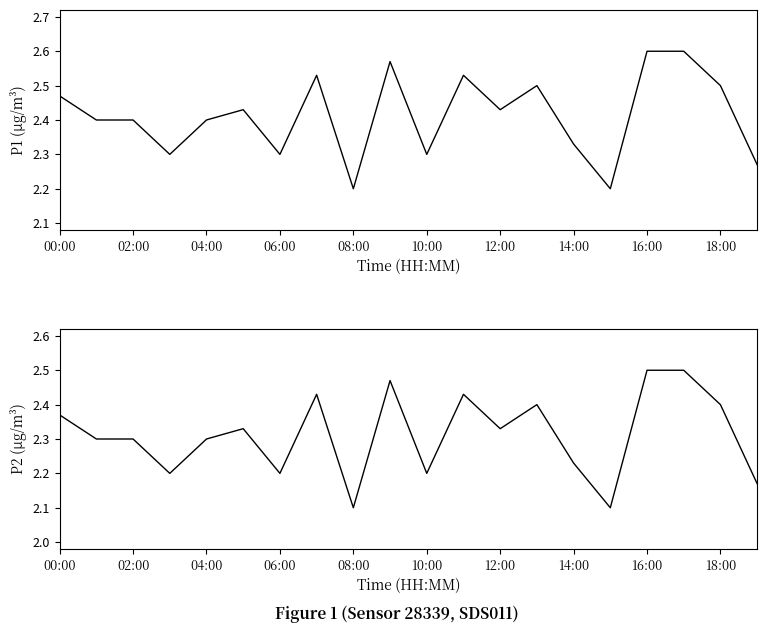

True or false: P2 and P1 intersect in this chart.

False